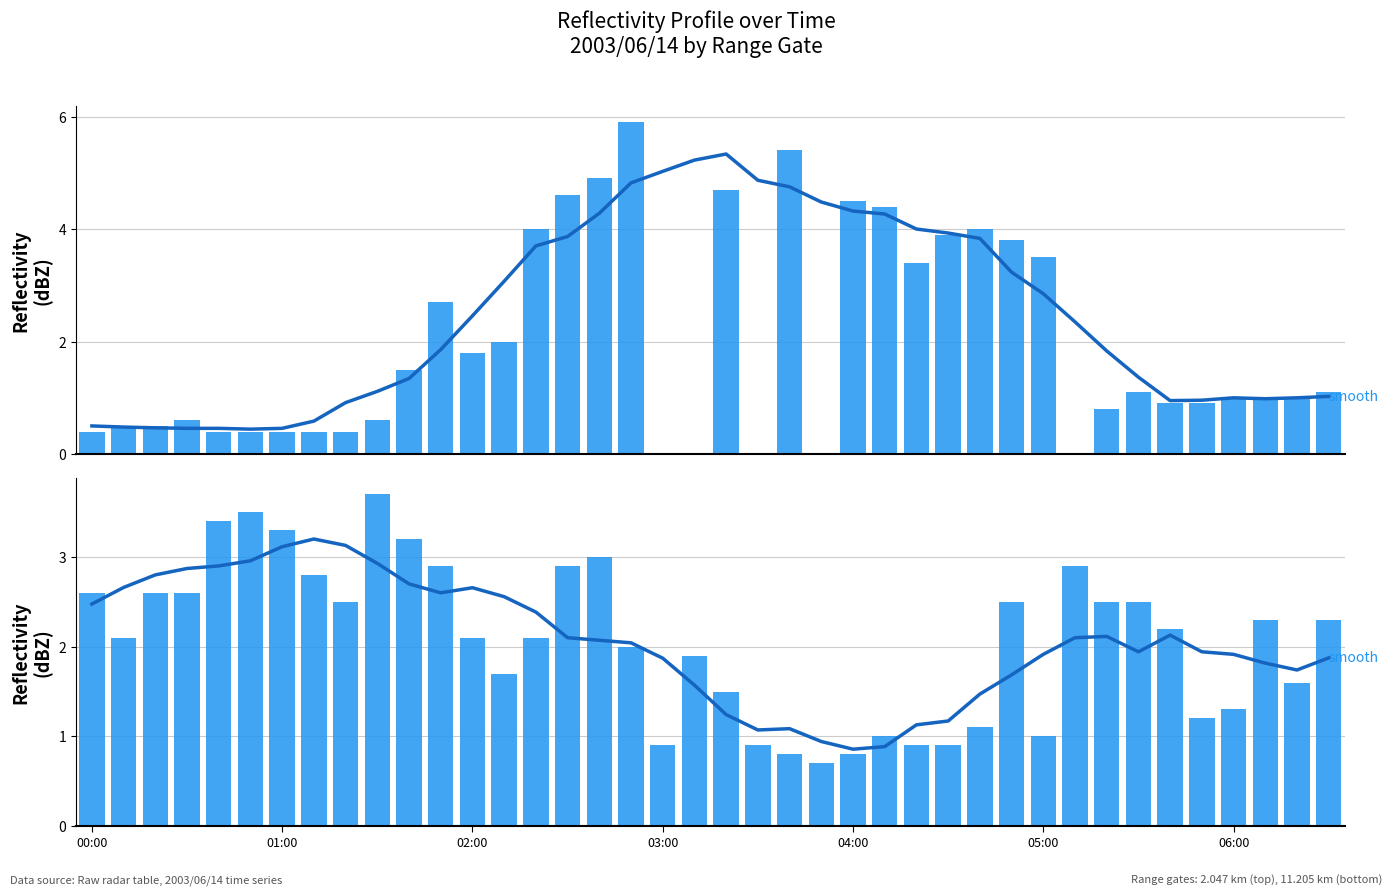

Is the value of 11-pt smooth at 21 greater than the value of 2.047 km at 11?

No